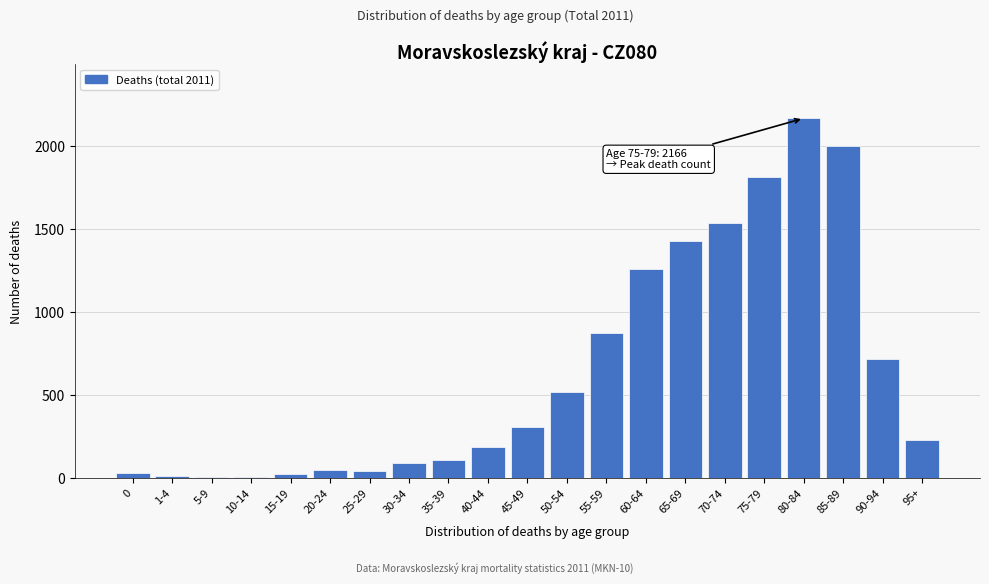

Which category has the highest value across all series?

80-84